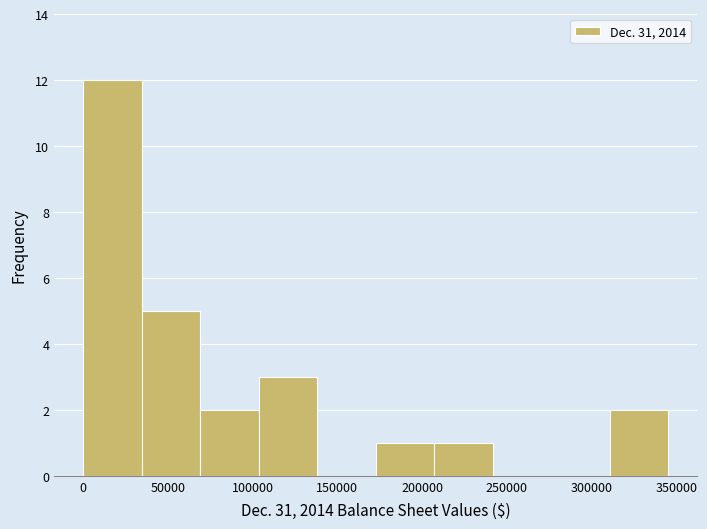

How tall is the bar that spans 105000 to 140000 on the x-axis? Neither the bar edges nor the heights are printed on the chart, so give them approximately, as read against the axes.

3